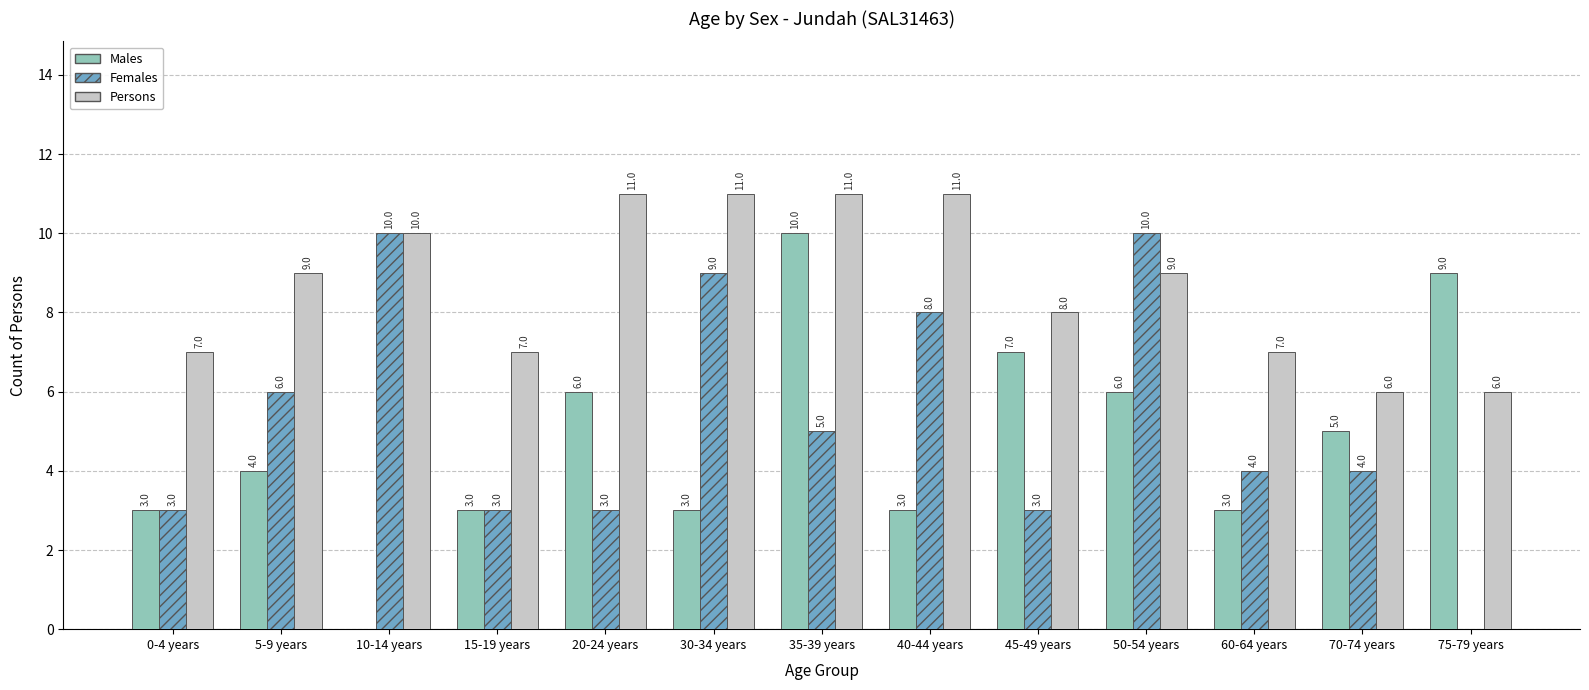

Which series changed the most between 10-14 years and 75-79 years?

Females